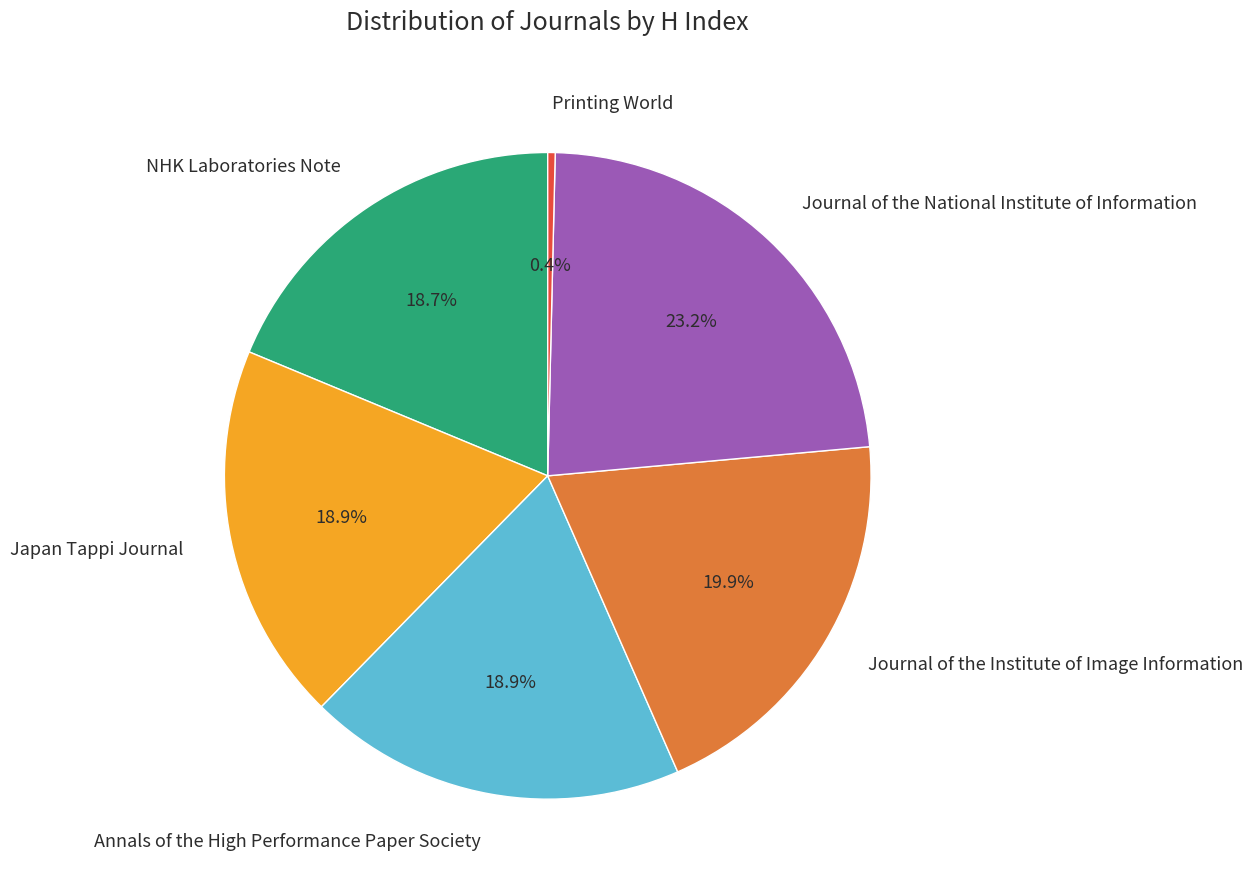

To the nearest percent, what is the combined percentage of Journal of the National Institute of Information and Japan Tappi Journal?

42%